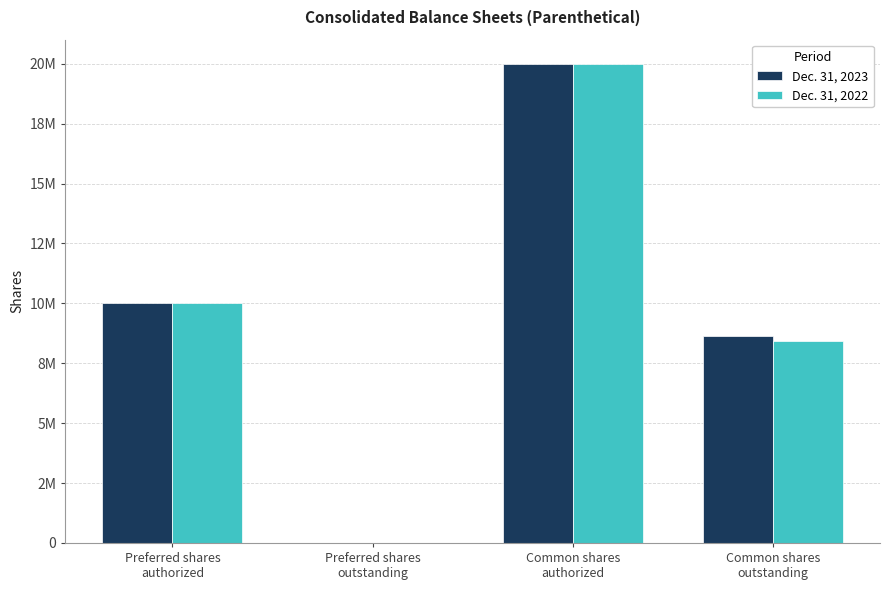

At which label does Dec. 31, 2023 reach its peak?

Common shares
authorized